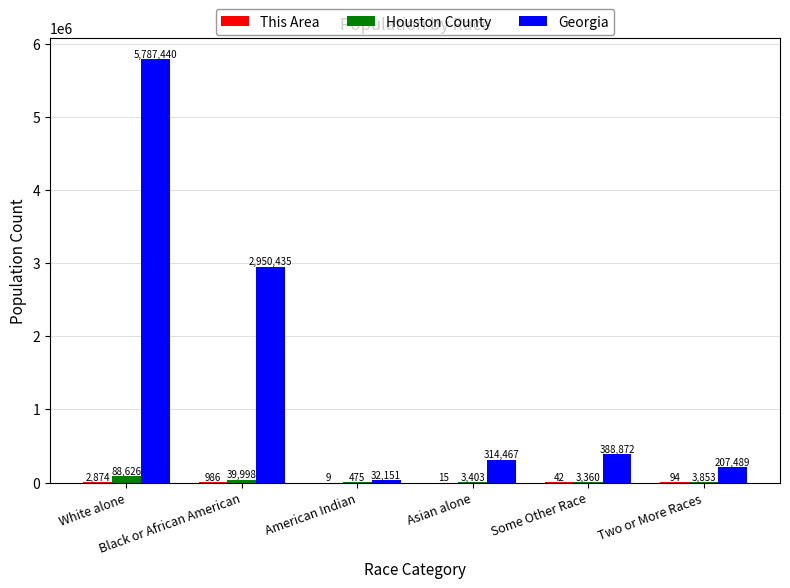

Are the bars grouped side by side (vs. stacked)?

Yes